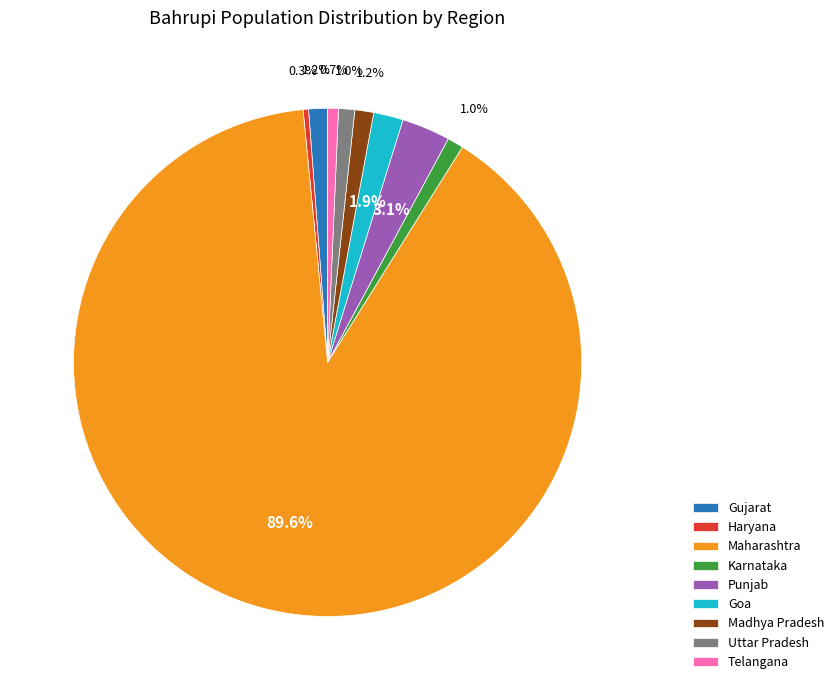

Does any single category account for the majority?

Yes